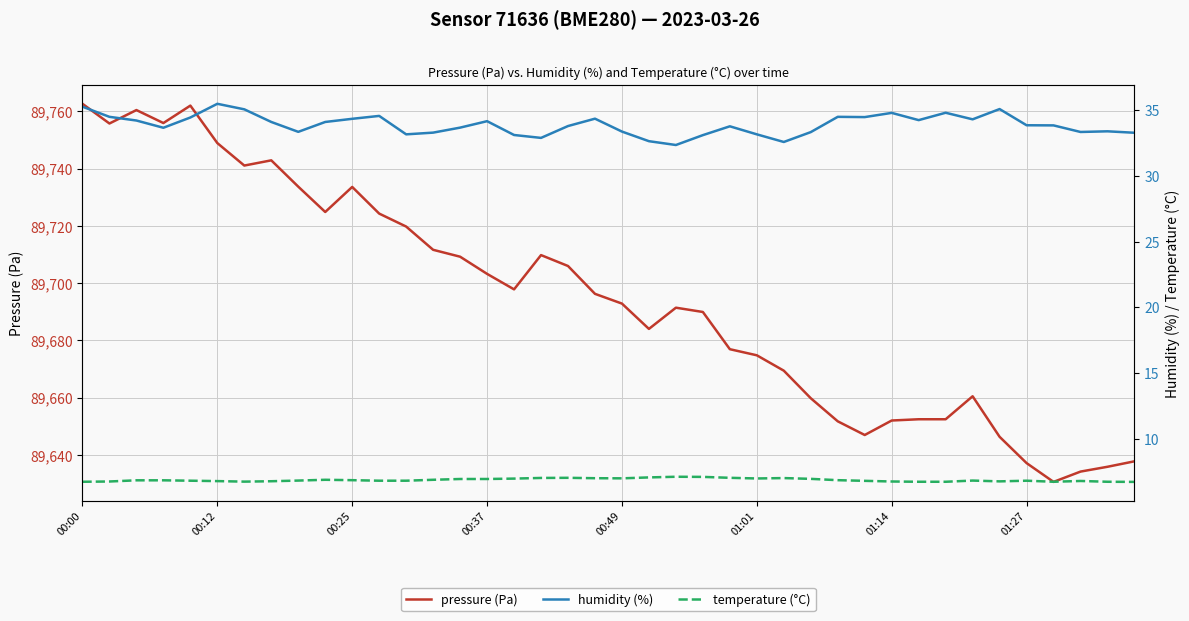

How many data points in humidity (%) are above 33?

36